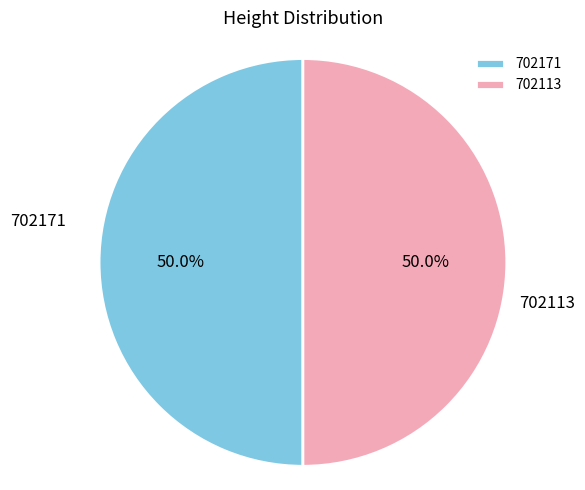

What is the ratio of the value at 702113 to the value at 702171?

1.0